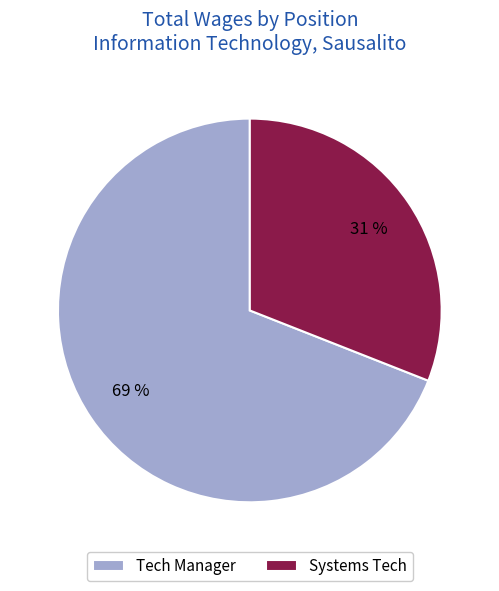

Which slice is the smallest?

Systems Tech